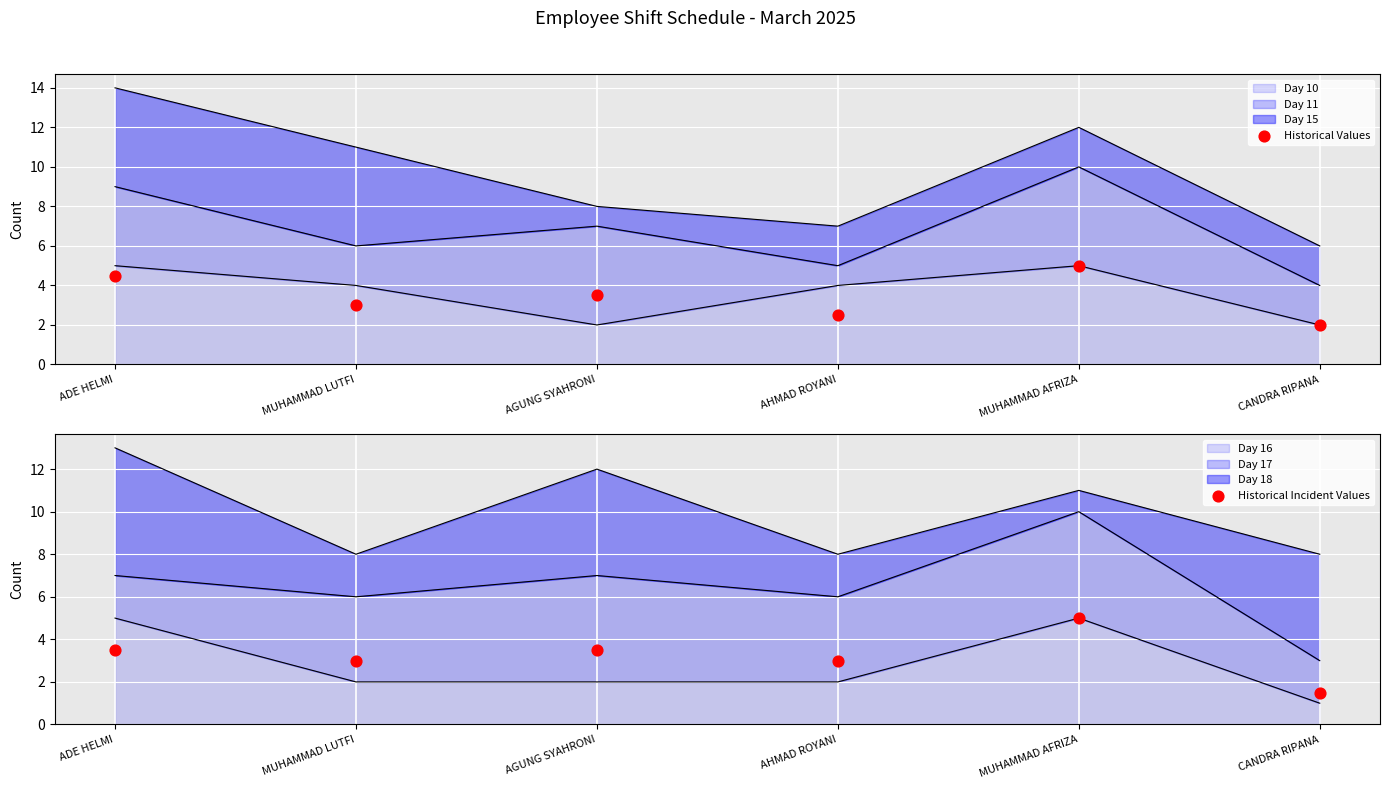

Which series contains the highest Y value?

Historical Values